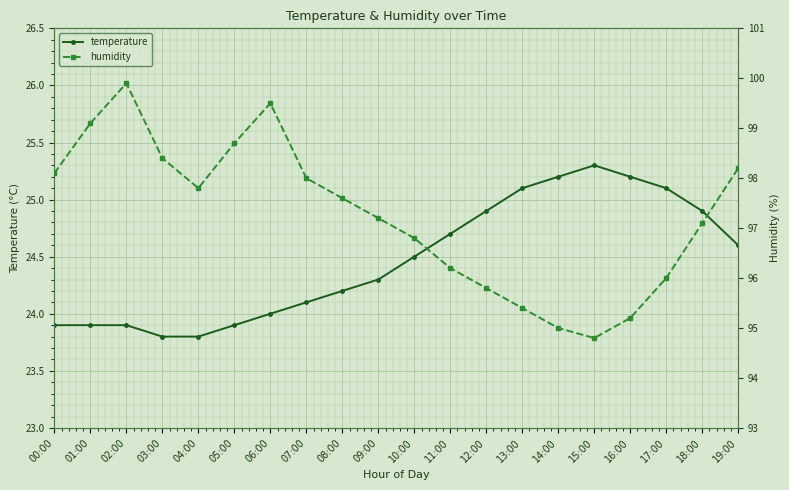

What is the label of the 16th point from the left?

15:00